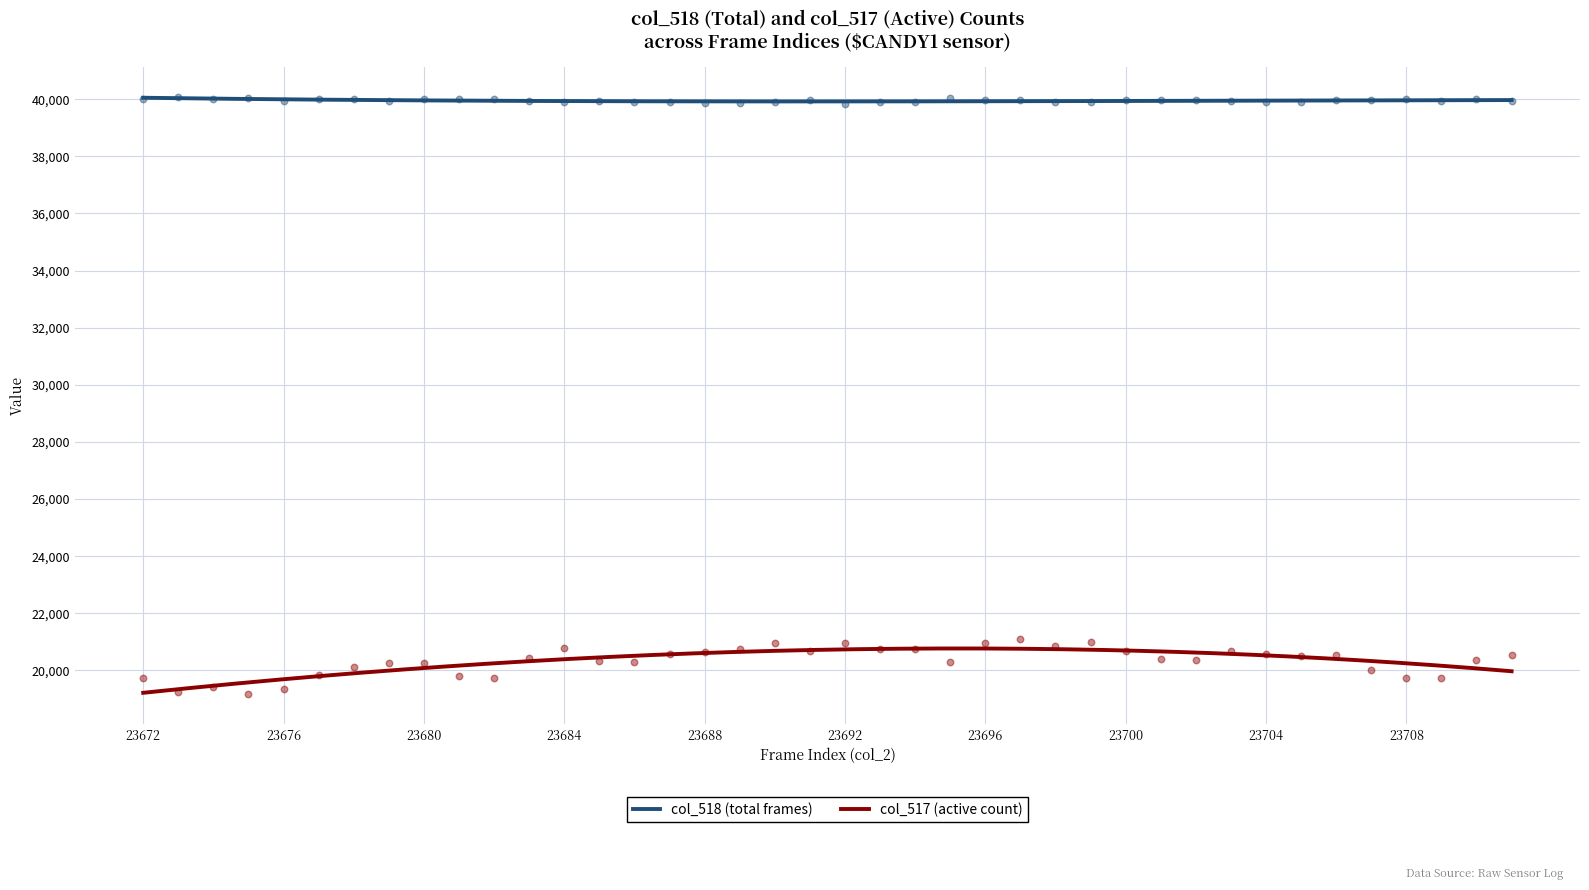

At which category is the sum across all series the highest?

23697